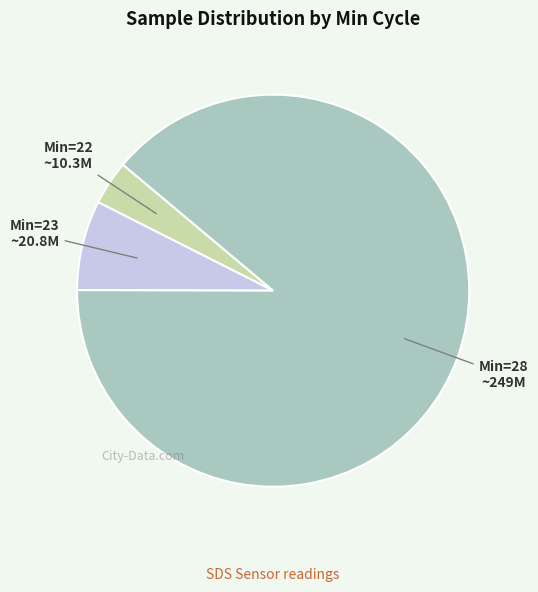

Is there any slice that represents more than half of the pie?

Yes